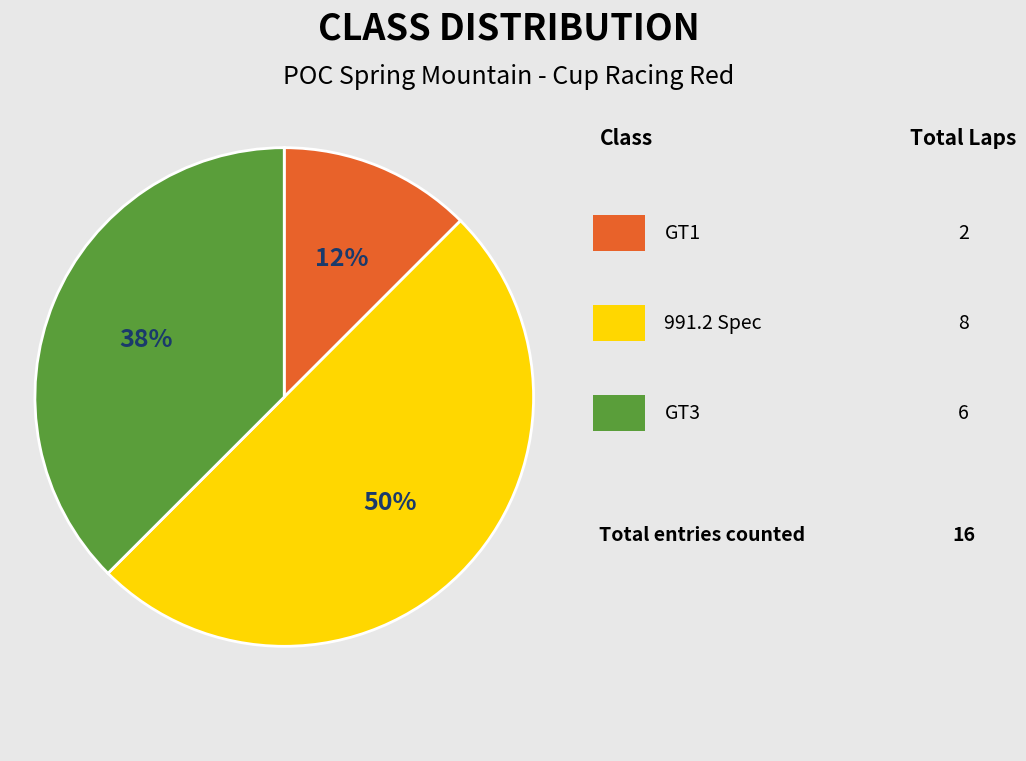

Count the number of slices in the pie.

3